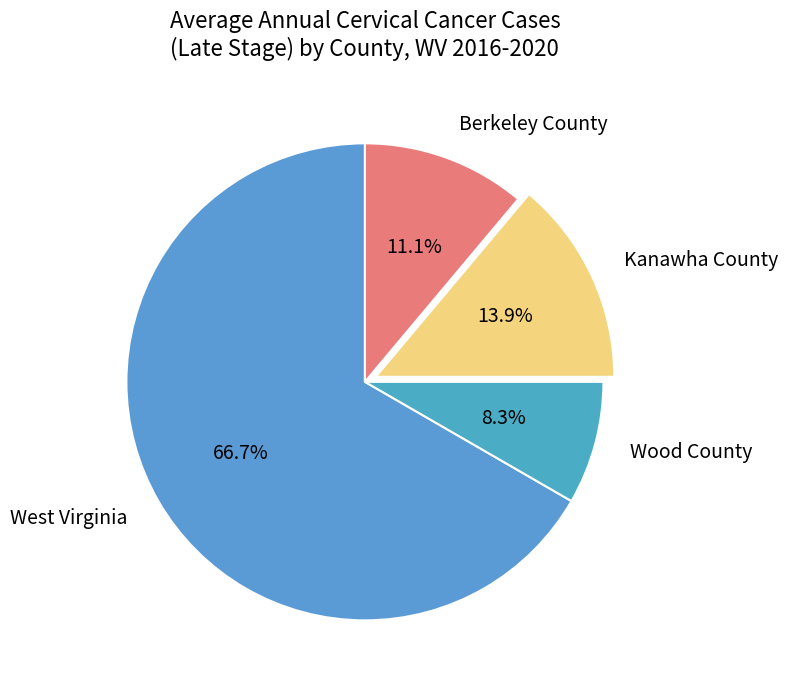

Which has a higher value, West Virginia or Kanawha County?

West Virginia